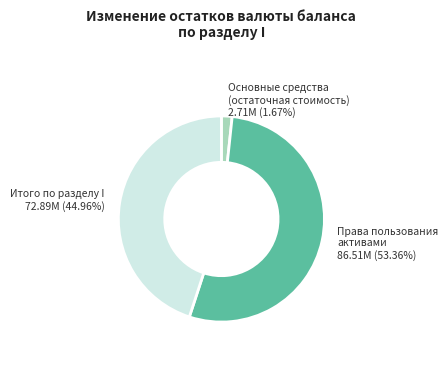

Between Итого по разделу I and Основные средства (остаточная стоимость), which is larger?

Итого по разделу I